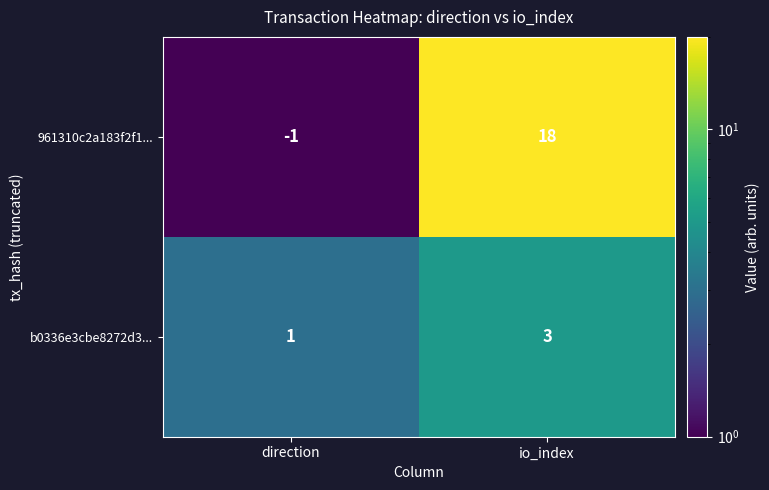

Read the b0336e3cbe8272d3... value at io_index.

3